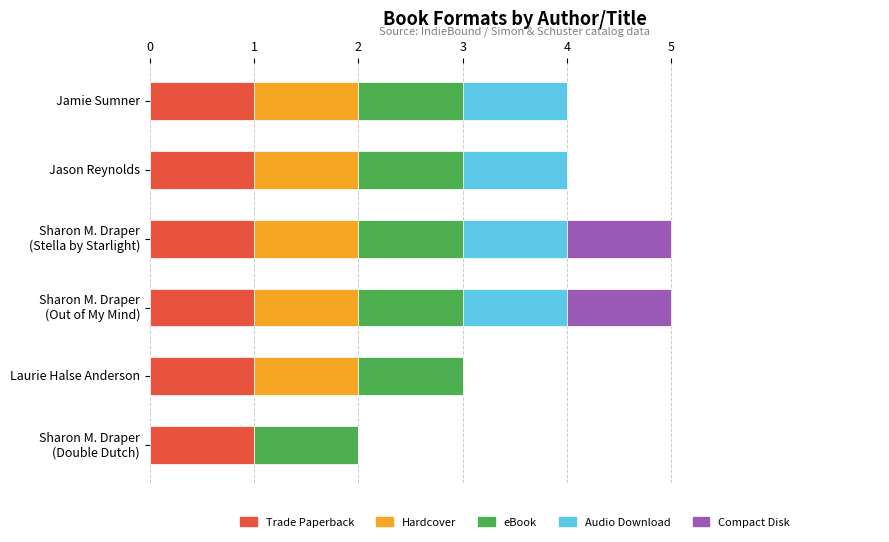

What is the total value across all series at Jamie Sumner?

4